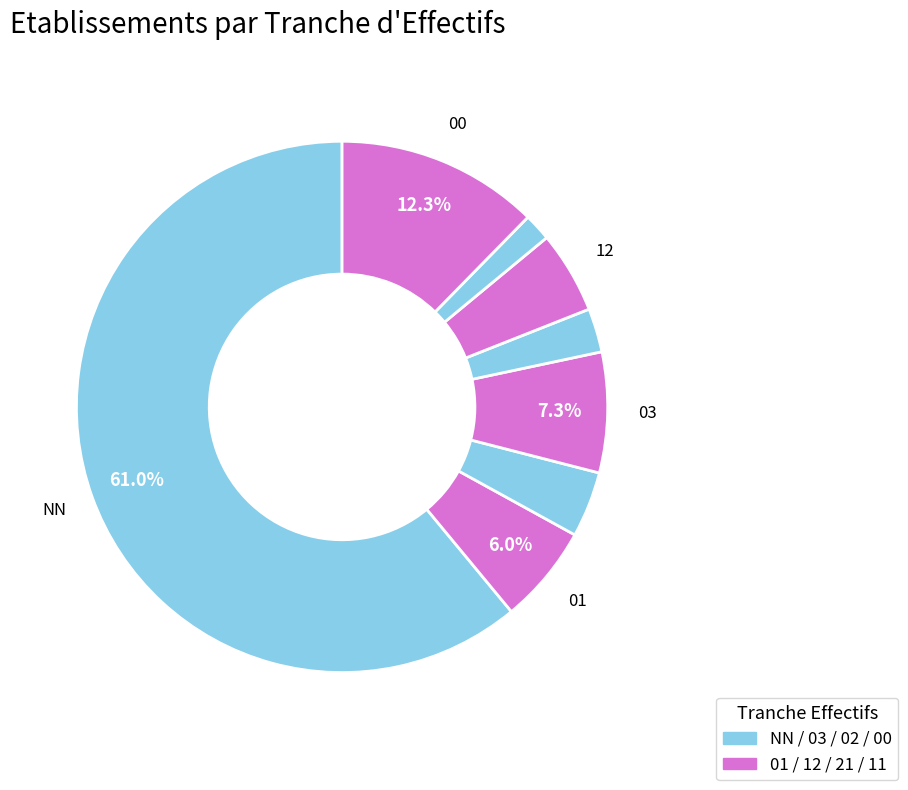

How many slices are in this pie chart?

8